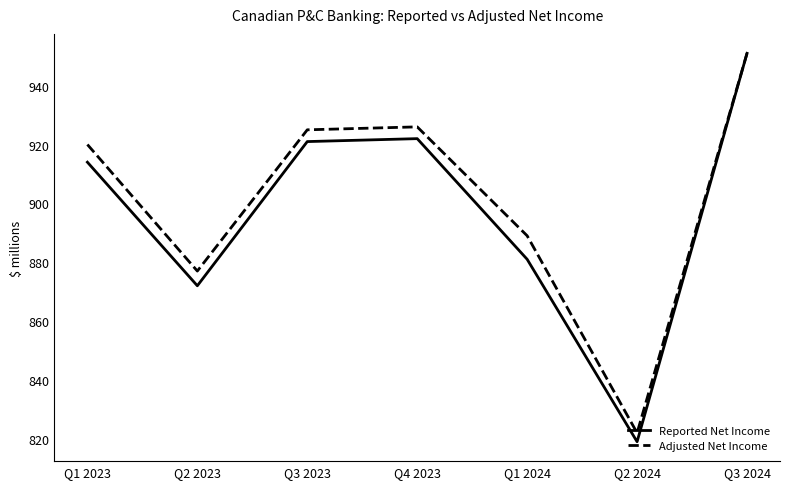

At Q4 2023, list the series in order from largest to smallest.

Adjusted Net Income, Reported Net Income